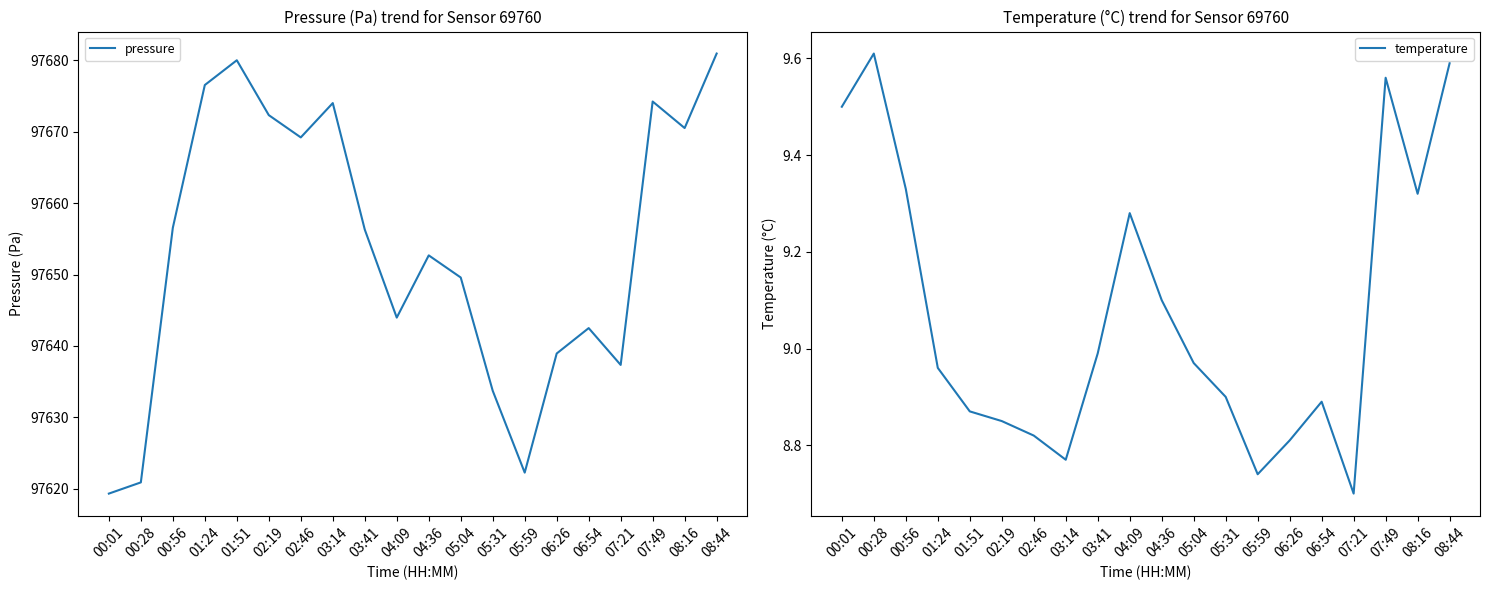

What is the sum of all temperature values?

181.6